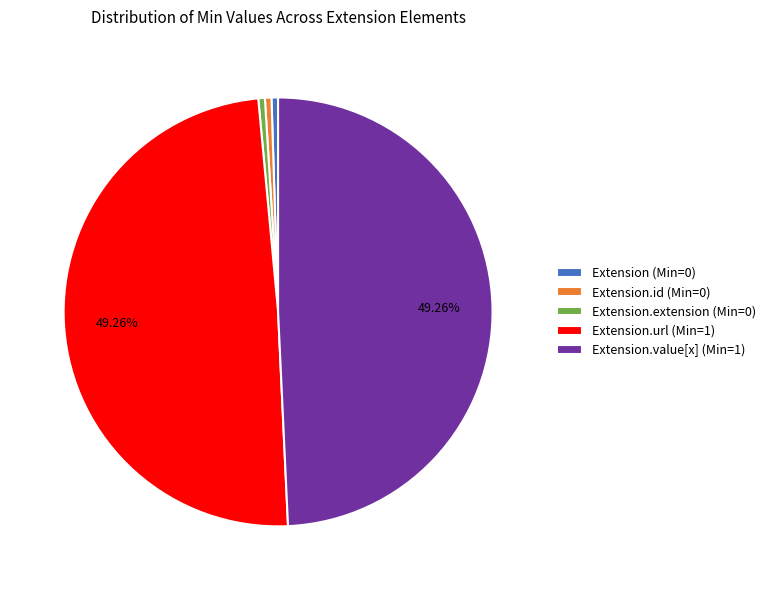

Approximately how many times larger is the value at Extension.value[x] (Min=1) compared to Extension.url (Min=1)?

1.0